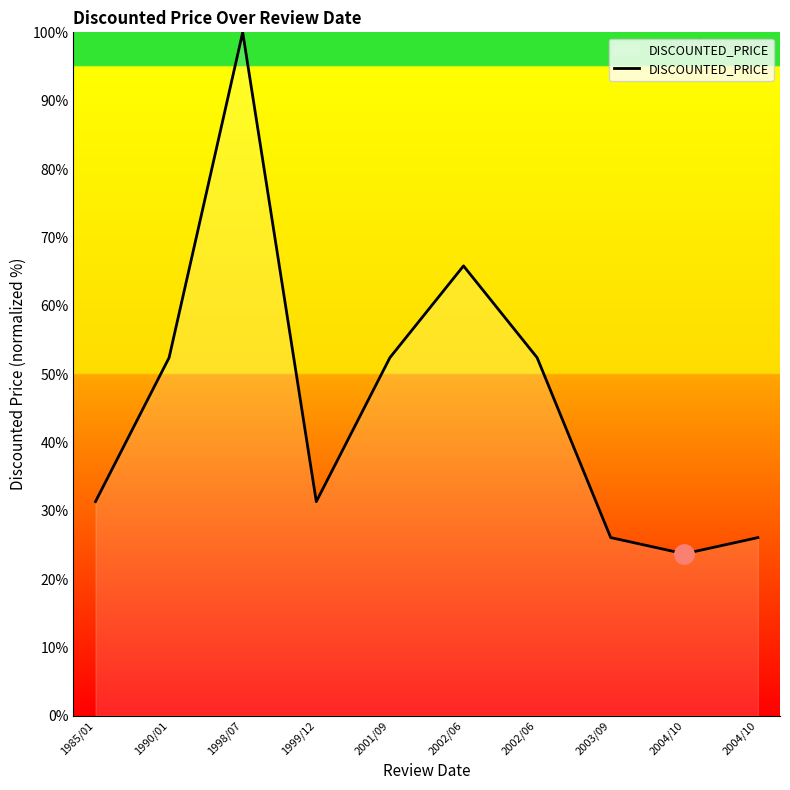

Read the value at 2003/09.

26.1